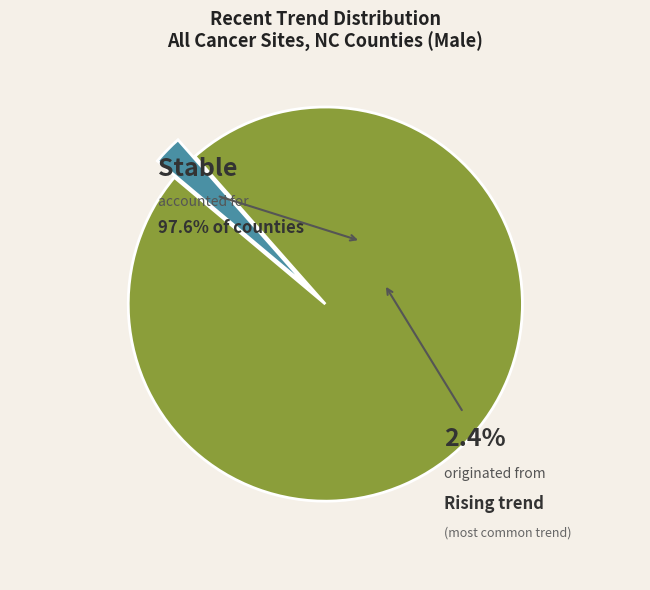

Approximately how many times larger is the value at stable compared to rising?

41.0